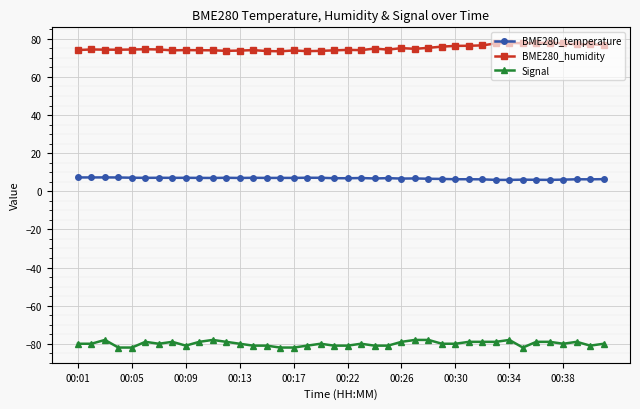

What is the minimum value shown in the chart?

-82.0